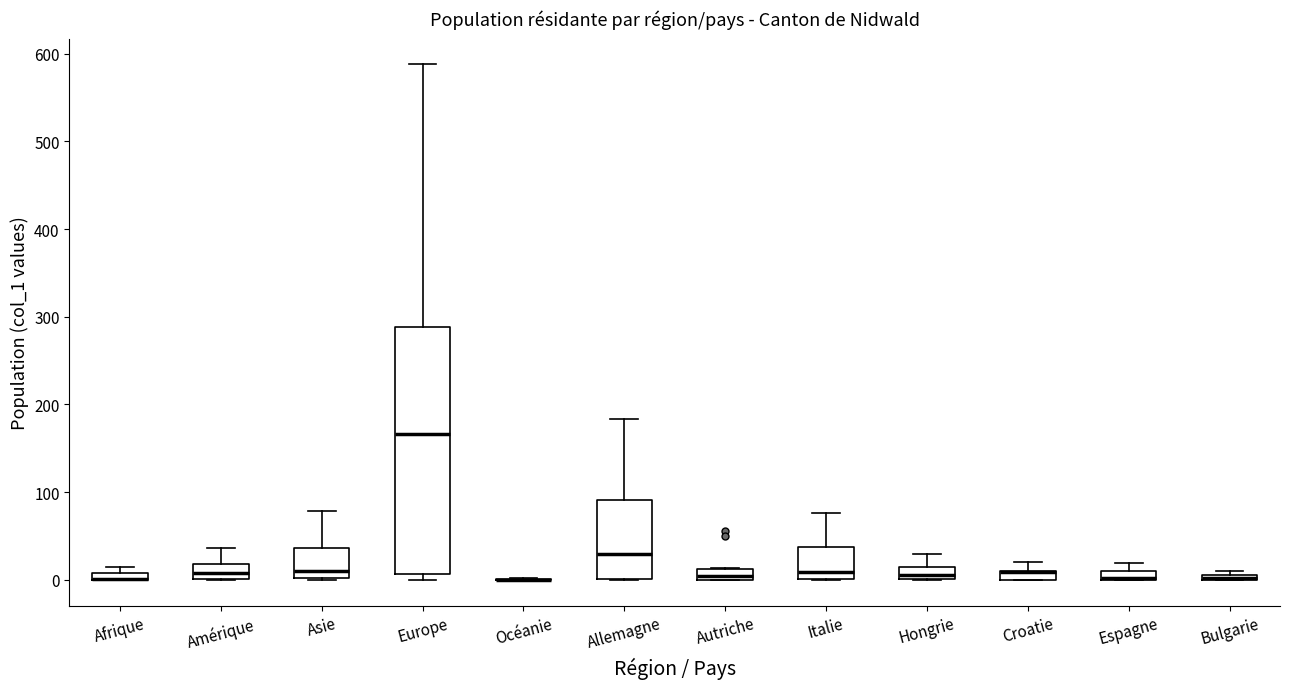

Which box is the tallest, from its lower edge to its upper edge?

Europe